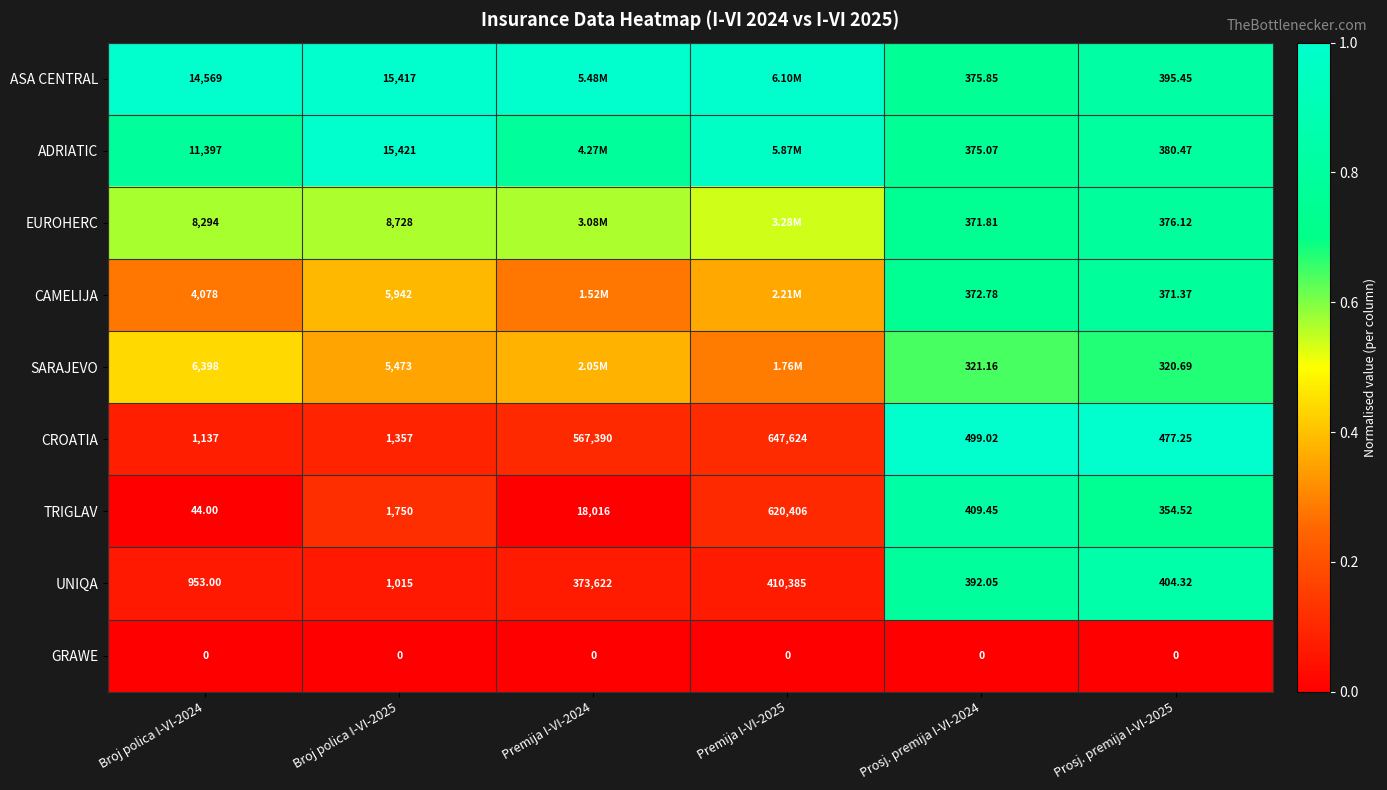

Which series changed the most between Prosj. premija I-VI-2024 and Prosj. premija I-VI-2025?

TRIGLAV